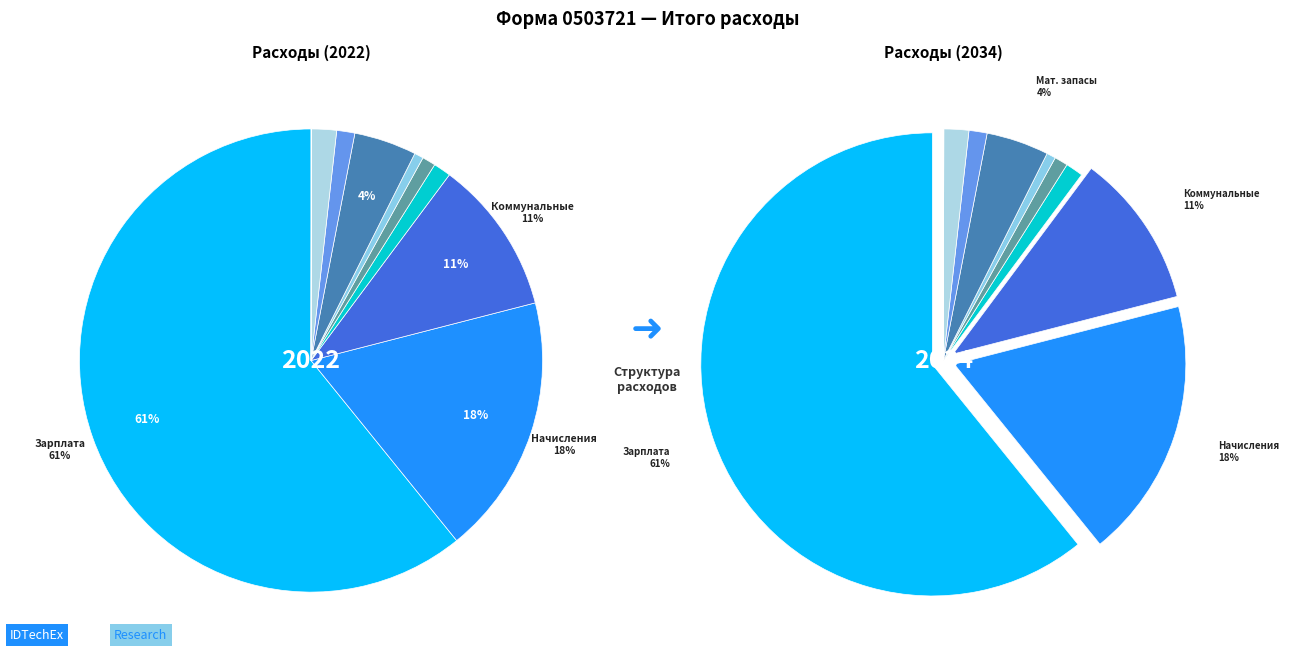

Is the sum of Социальное обеспечение and Расходование материальных запасов greater than half?

No